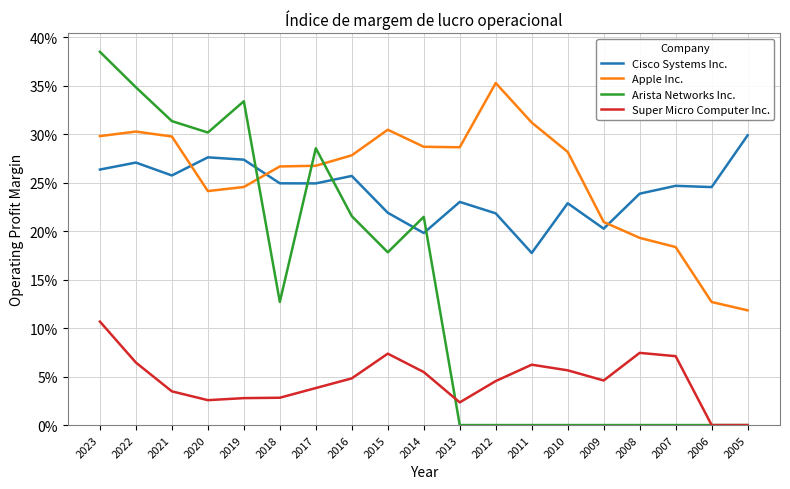

True or false: Arista Networks Inc. has more than 1 interior local peaks.

True